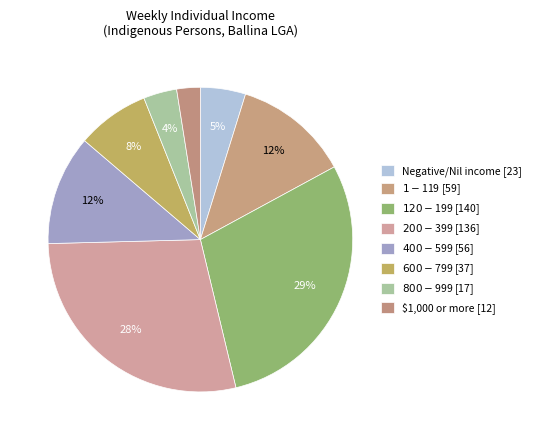

How many segments does this pie chart have?

8